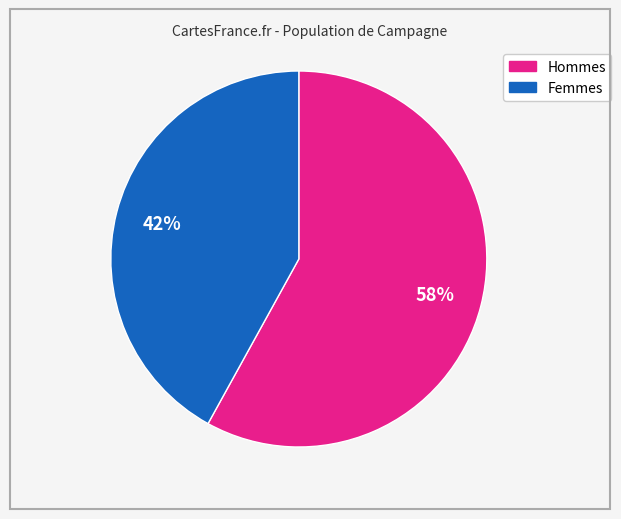

To the nearest percent, what is the average slice percentage?

50%